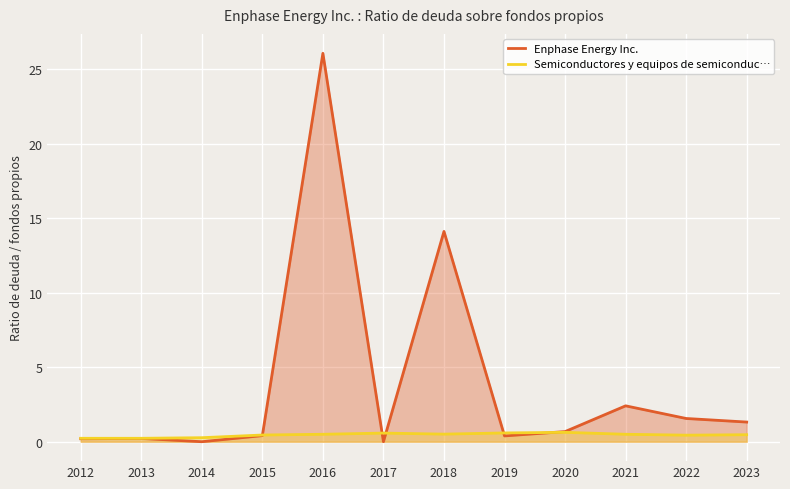

What is the value of the Enphase Energy Inc. point at the 11th from the left?

1.6